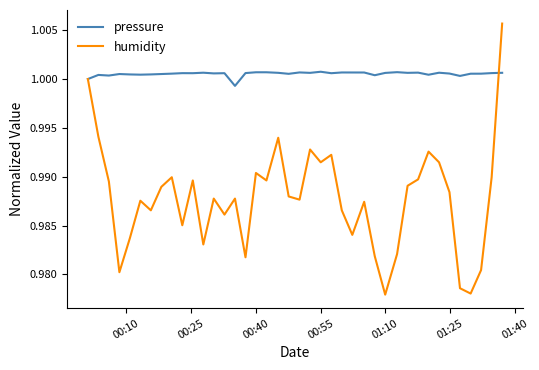

What are all the series names shown in the legend?

pressure, humidity